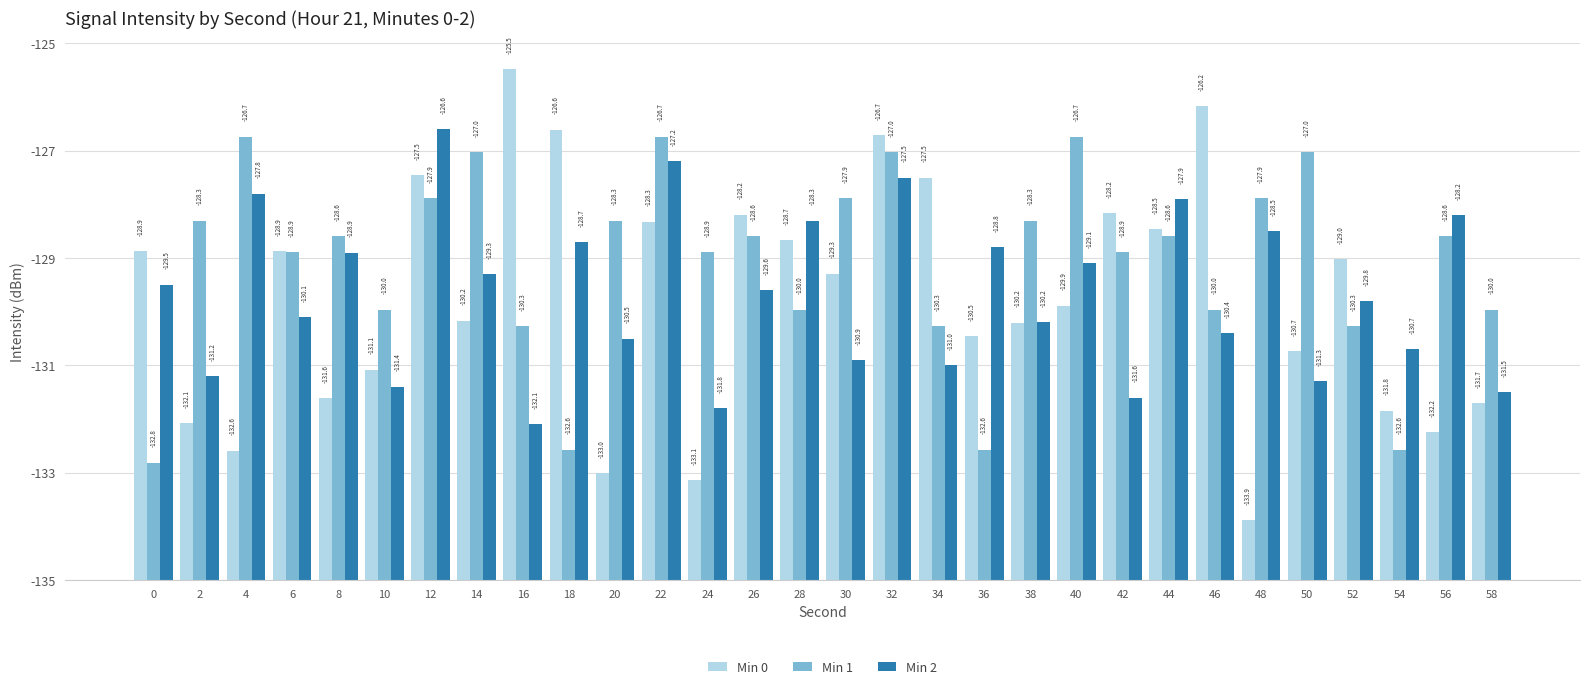

True or false: Min 2 has a value of 4.9 at 6.

True